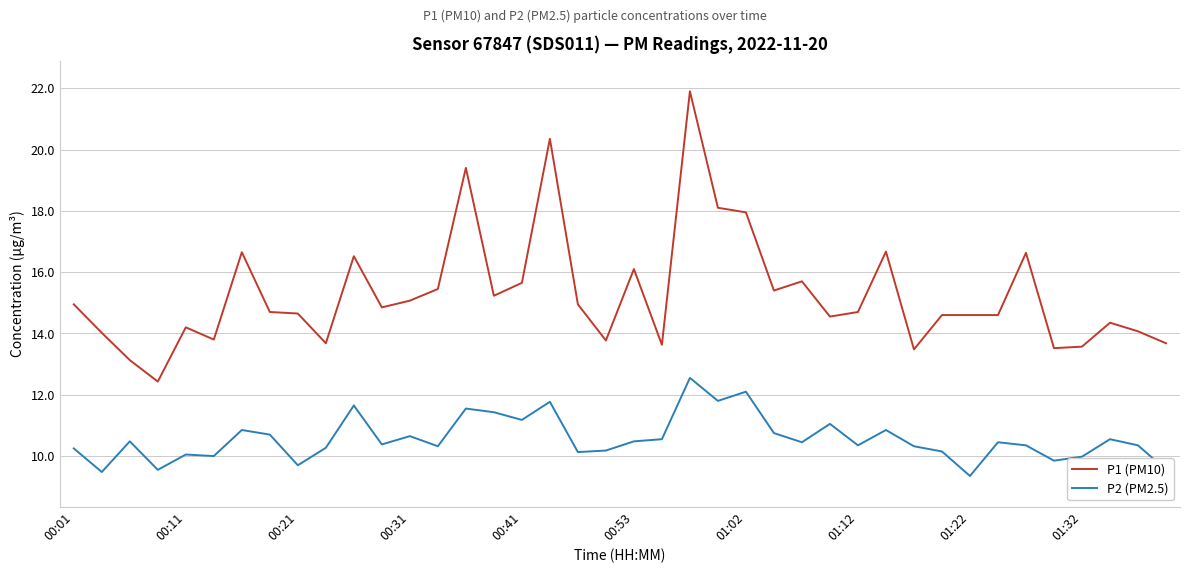

What is the difference between the maximum and minimum values in the P1 (PM10) series?

9.5